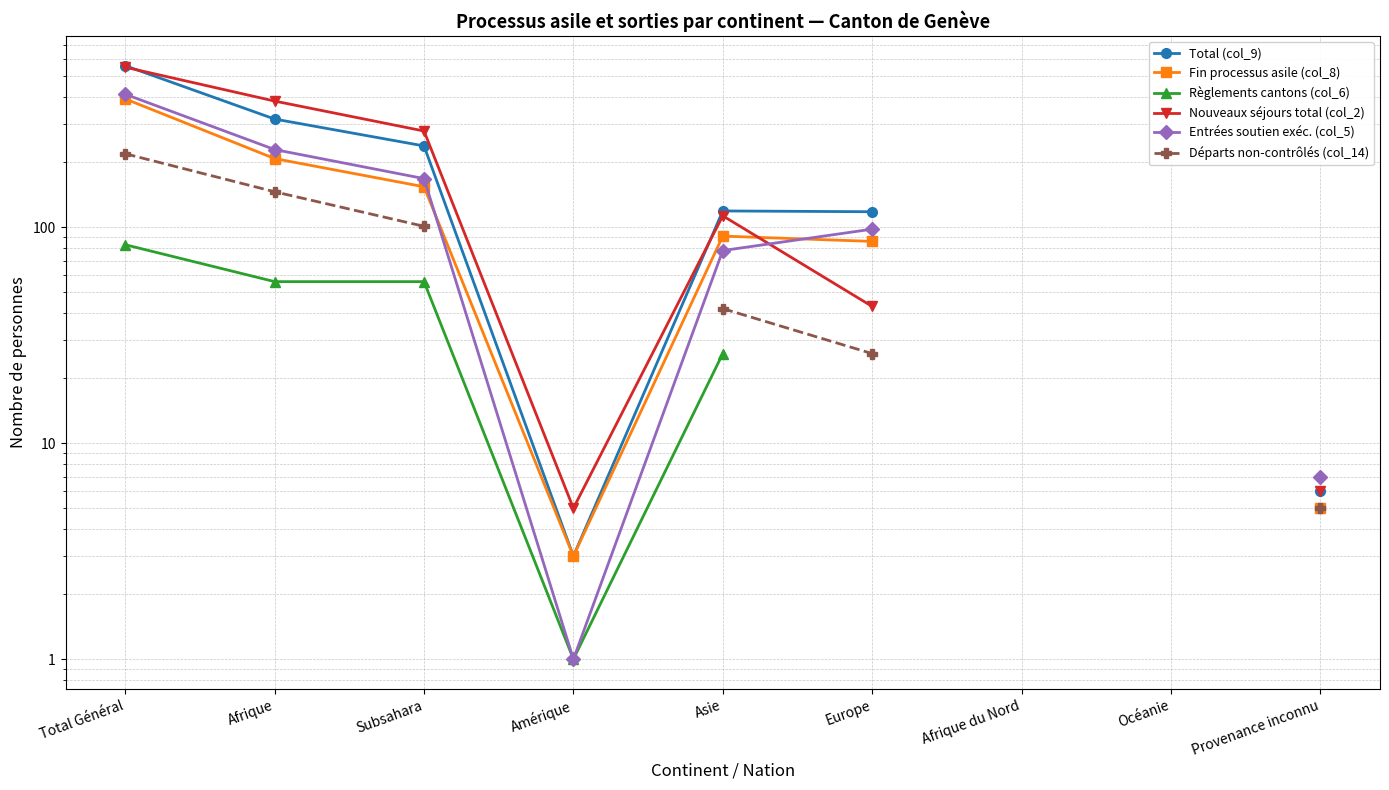

How many values in the Fin processus asile (col_8) series are below 154?

4